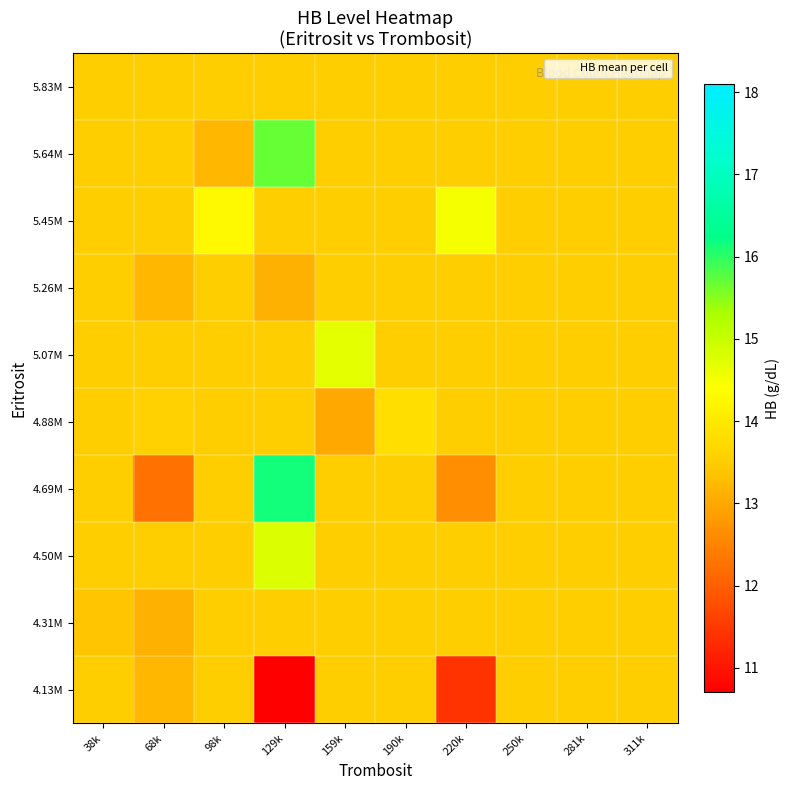

Reading left to right, extract all data points from this chart.

4.13M: 38k=13.5	68k=13.2	98k=13.5	129k=10.7	159k=13.5	190k=13.5	220k=11.4	250k=13.5	281k=13.5	311k=13.5
4.31M: 38k=13.4	68k=13.1	98k=13.5	129k=13.5	159k=13.5	190k=13.5	220k=13.5	250k=13.5	281k=13.5	311k=13.5
4.50M: 38k=13.5	68k=13.5	98k=13.5	129k=14.8	159k=13.5	190k=13.5	220k=13.5	250k=13.5	281k=13.5	311k=13.5
4.69M: 38k=13.5	68k=12.2	98k=13.5	129k=16.1	159k=13.5	190k=13.5	220k=12.7	250k=13.5	281k=13.5	311k=13.5
4.88M: 38k=13.5	68k=13.6	98k=13.5	129k=13.5	159k=13.0	190k=13.8	220k=13.5	250k=13.5	281k=13.5	311k=13.5
5.07M: 38k=13.5	68k=13.5	98k=13.5	129k=13.5	159k=14.7	190k=13.5	220k=13.5	250k=13.5	281k=13.5	311k=13.5
5.26M: 38k=13.5	68k=13.2	98k=13.5	129k=13.1	159k=13.5	190k=13.5	220k=13.5	250k=13.5	281k=13.5	311k=13.5
5.45M: 38k=13.5	68k=13.5	98k=14.3	129k=13.5	159k=13.5	190k=13.5	220k=14.5	250k=13.5	281k=13.5	311k=13.5
5.64M: 38k=13.5	68k=13.5	98k=13.2	129k=15.7	159k=13.5	190k=13.5	220k=13.5	250k=13.5	281k=13.5	311k=13.5
5.83M: 38k=13.5	68k=13.5	98k=13.5	129k=13.5	159k=13.5	190k=13.5	220k=13.5	250k=13.5	281k=13.5	311k=13.5